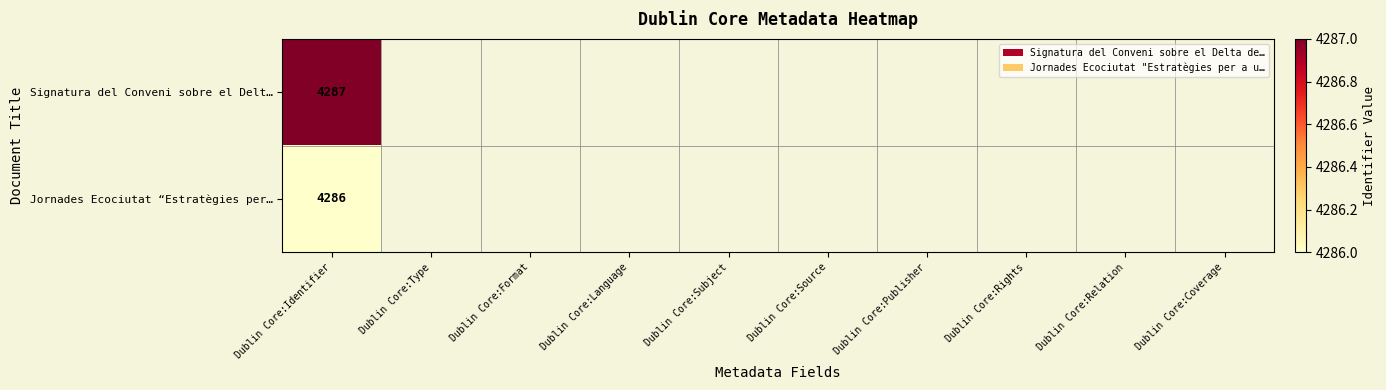

What is the total value across all series at Dublin Core:Identifier?

8573